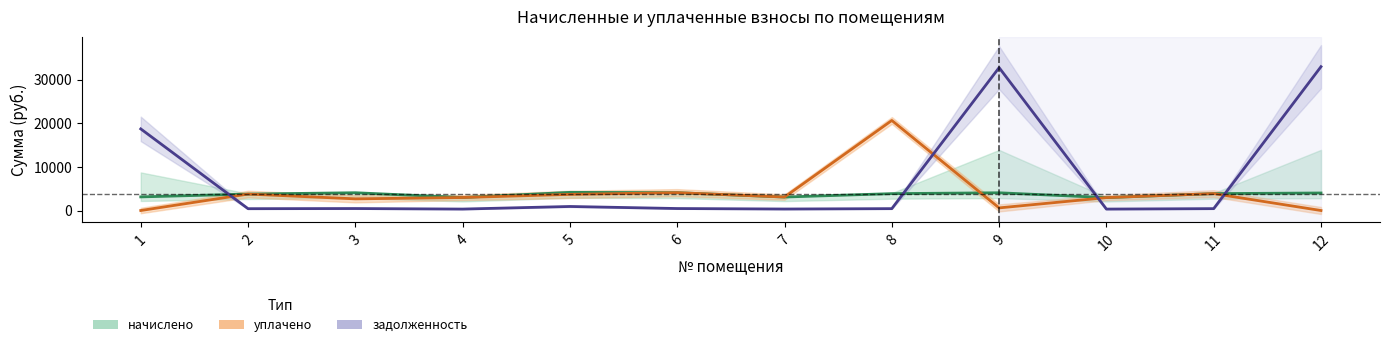

Where is the first local maximum for уплачено?

2